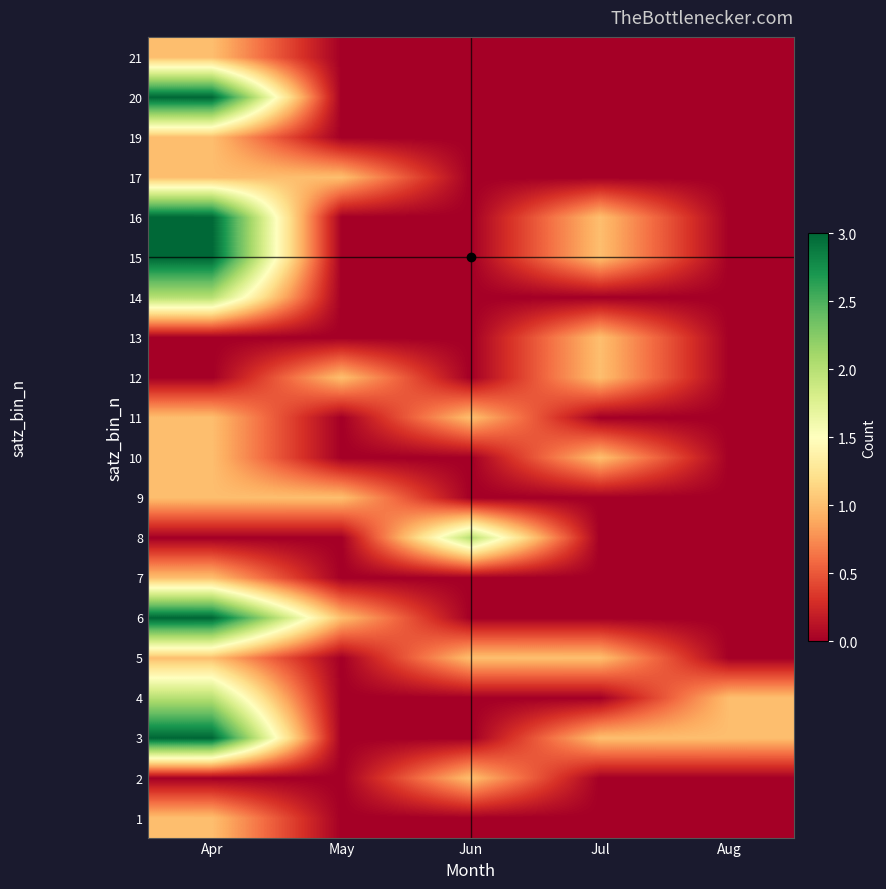

Reading right to left, what are all the values shown in this chart?

1: Aug=0	Jul=0	Jun=0	May=0	Apr=1
2: Aug=0	Jul=0	Jun=1	May=0	Apr=0
3: Aug=1	Jul=1	Jun=0	May=0	Apr=3
4: Aug=1	Jul=0	Jun=0	May=0	Apr=2
5: Aug=0	Jul=1	Jun=1	May=0	Apr=1
6: Aug=0	Jul=0	Jun=0	May=1	Apr=3
7: Aug=0	Jul=0	Jun=0	May=0	Apr=1
8: Aug=0	Jul=0	Jun=2	May=0	Apr=0
9: Aug=0	Jul=0	Jun=0	May=1	Apr=1
10: Aug=0	Jul=1	Jun=0	May=0	Apr=1
11: Aug=0	Jul=0	Jun=1	May=0	Apr=1
12: Aug=0	Jul=1	Jun=0	May=1	Apr=0
13: Aug=0	Jul=1	Jun=0	May=0	Apr=0
14: Aug=0	Jul=0	Jun=0	May=0	Apr=2
15: Aug=0	Jul=1	Jun=0	May=0	Apr=3
16: Aug=0	Jul=1	Jun=0	May=0	Apr=3
17: Aug=0	Jul=0	Jun=0	May=1	Apr=1
19: Aug=0	Jul=0	Jun=0	May=0	Apr=1
20: Aug=0	Jul=0	Jun=0	May=0	Apr=3
21: Aug=0	Jul=0	Jun=0	May=0	Apr=1